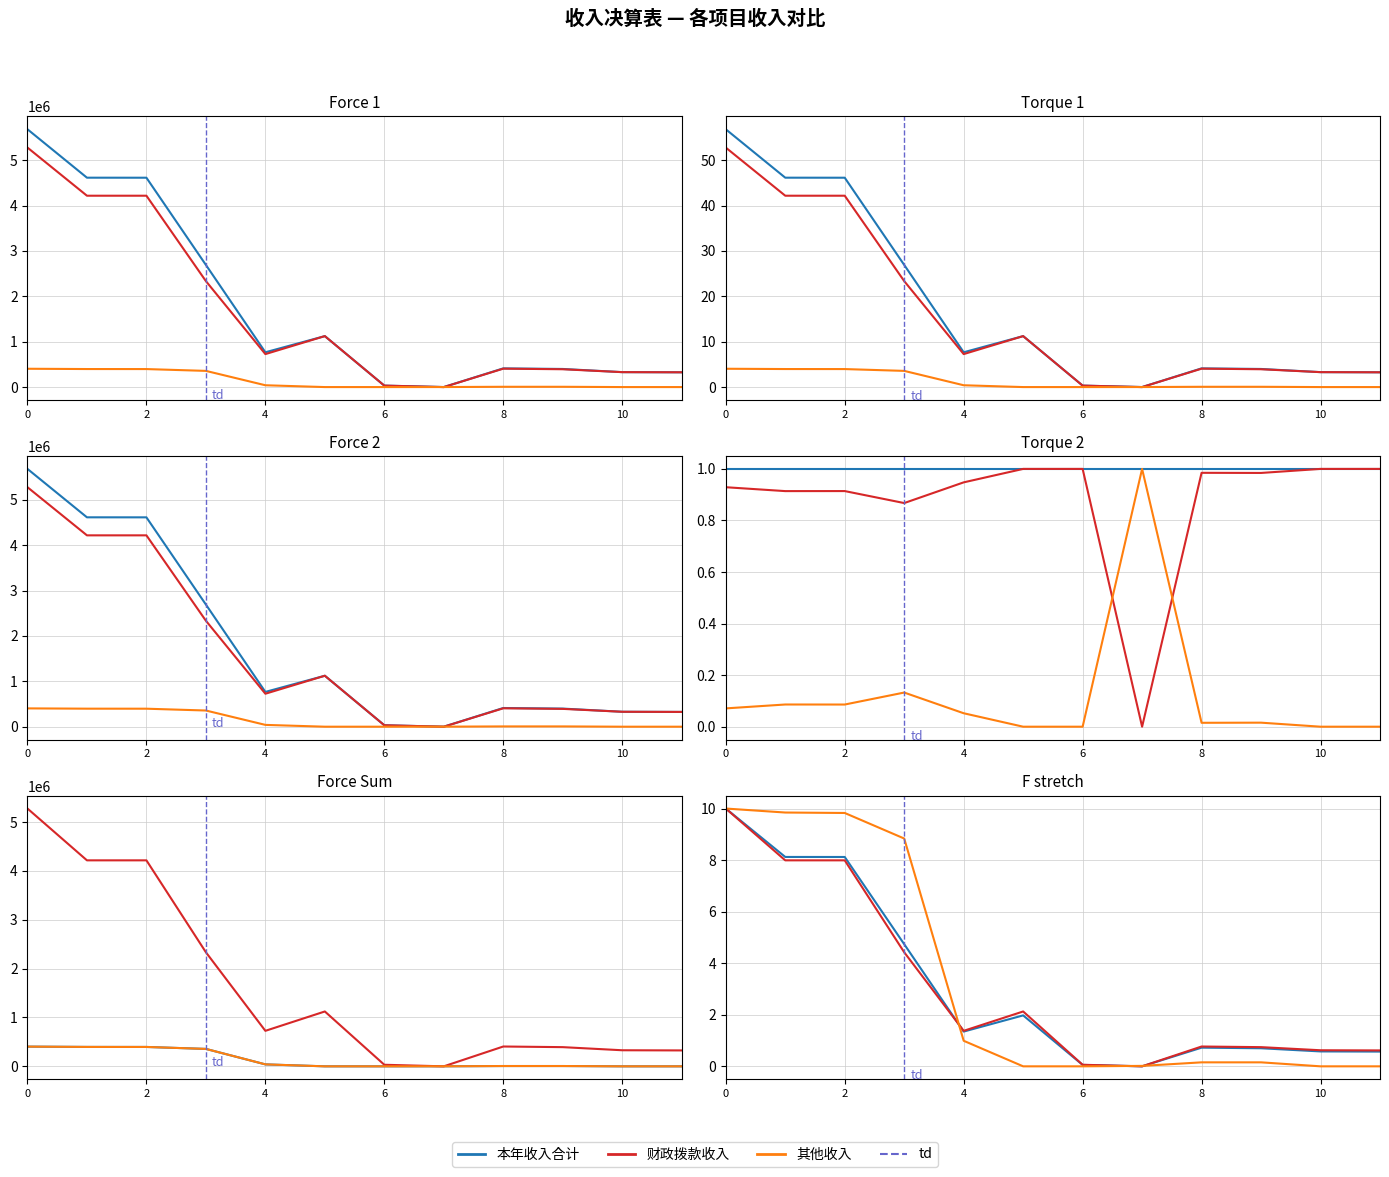

True or false: 本年收入合计 and 财政拨款收入 cross at least once.

False